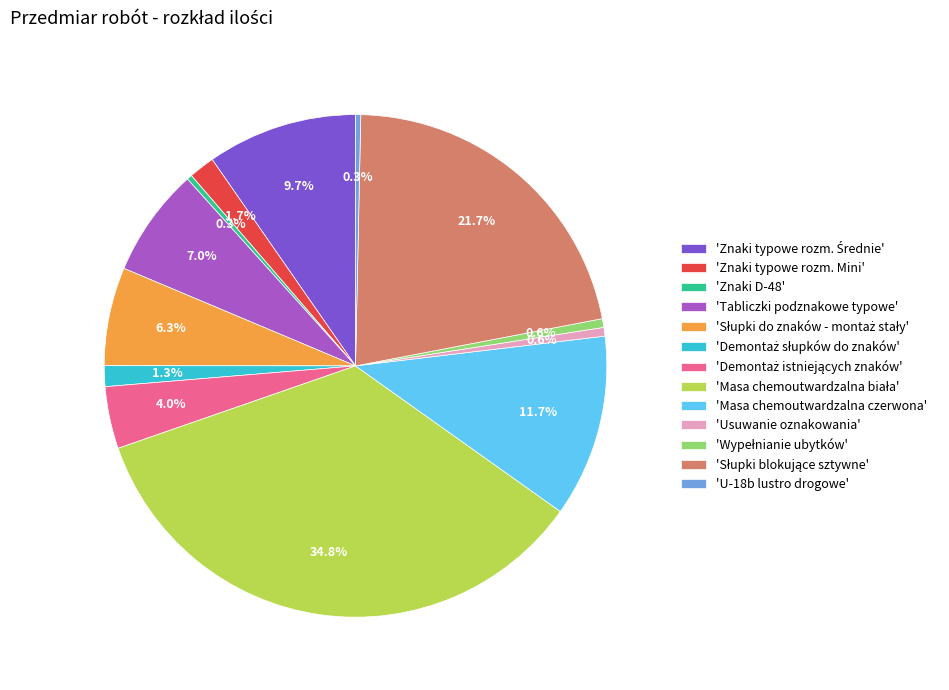

Is there a majority slice in this chart?

No